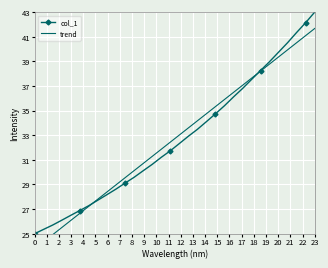

Which series ends up on top after the final intersection of col_1 and trend?

col_1